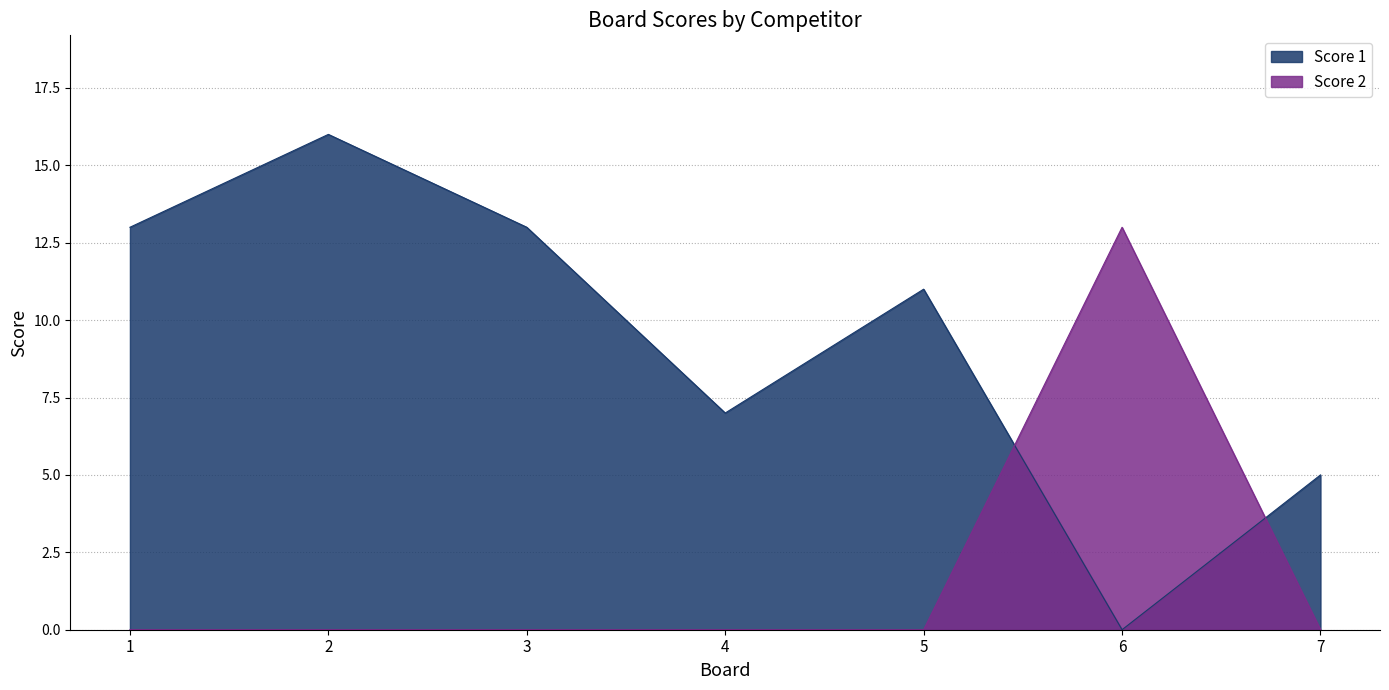

Reading left to right, transcribe all the data shown in this chart.

Score 1: 1=13	2=16	3=13	4=7	5=11	6=0	7=5
Score 2: 1=0	2=0	3=0	4=0	5=0	6=13	7=0